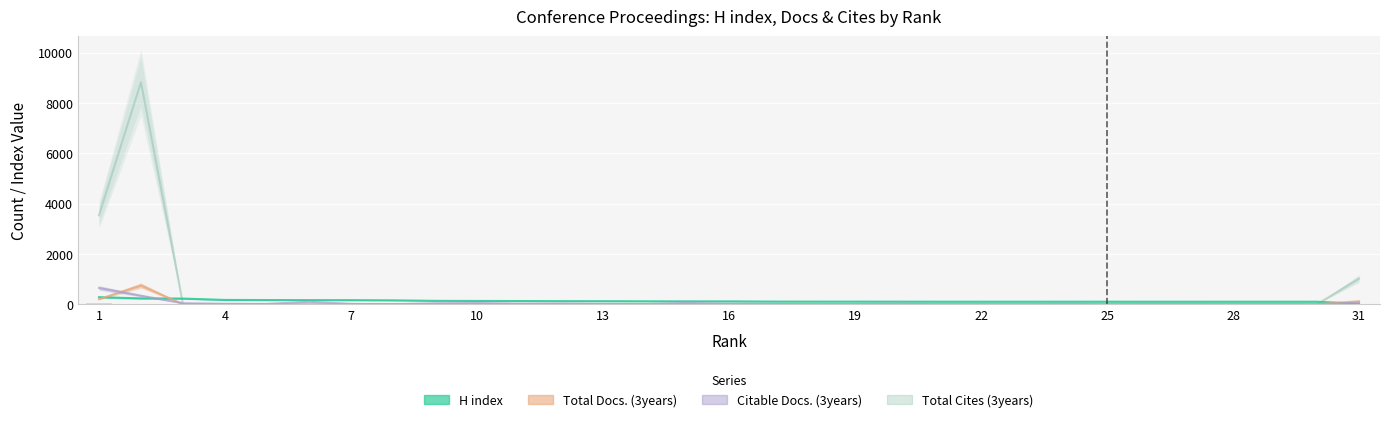

Which series has the largest range (max minus min)?

Total Cites (3years)